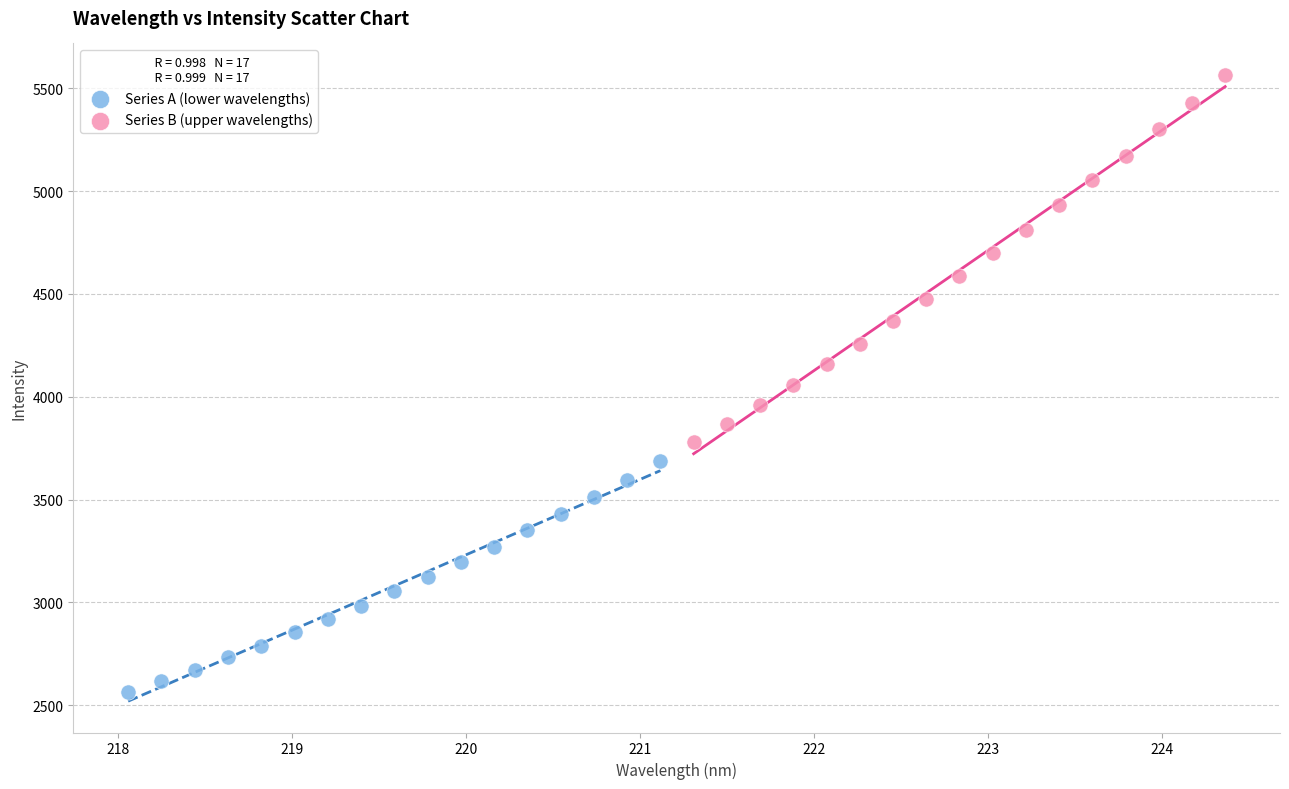

Which series reaches the minimum Y coordinate?

Series A (lower wavelengths)